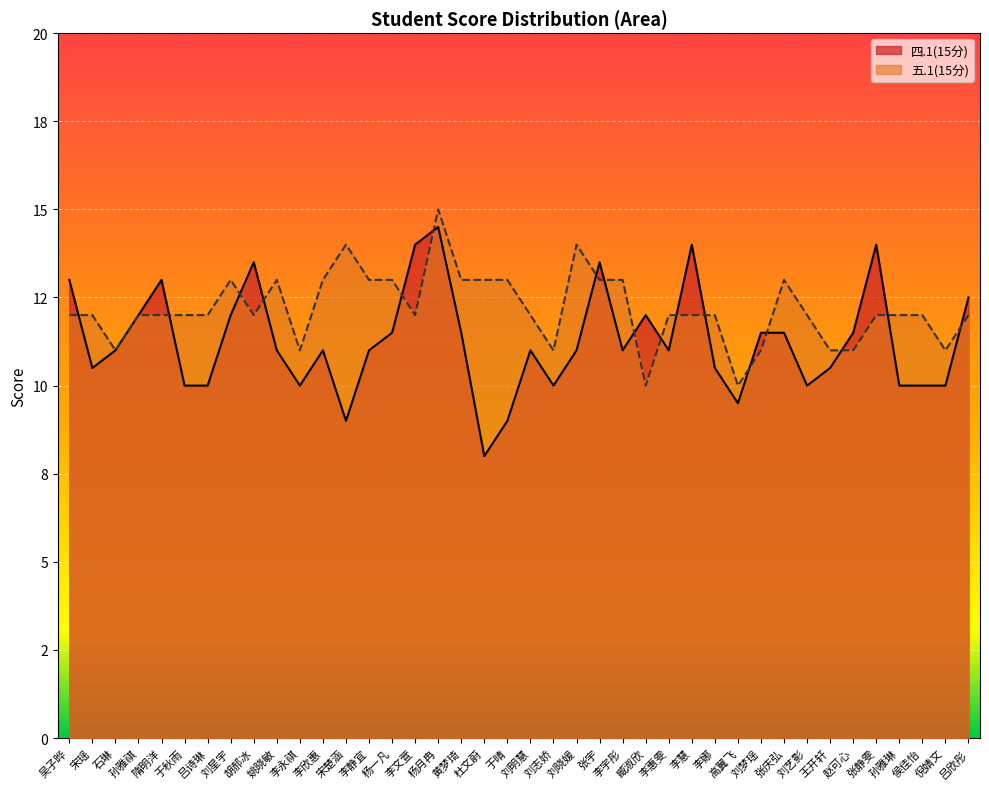

Between which two adjacent categories do 四.1(15分) and 五.1(15分) first intersect?

吴子晔 and 宋瑶